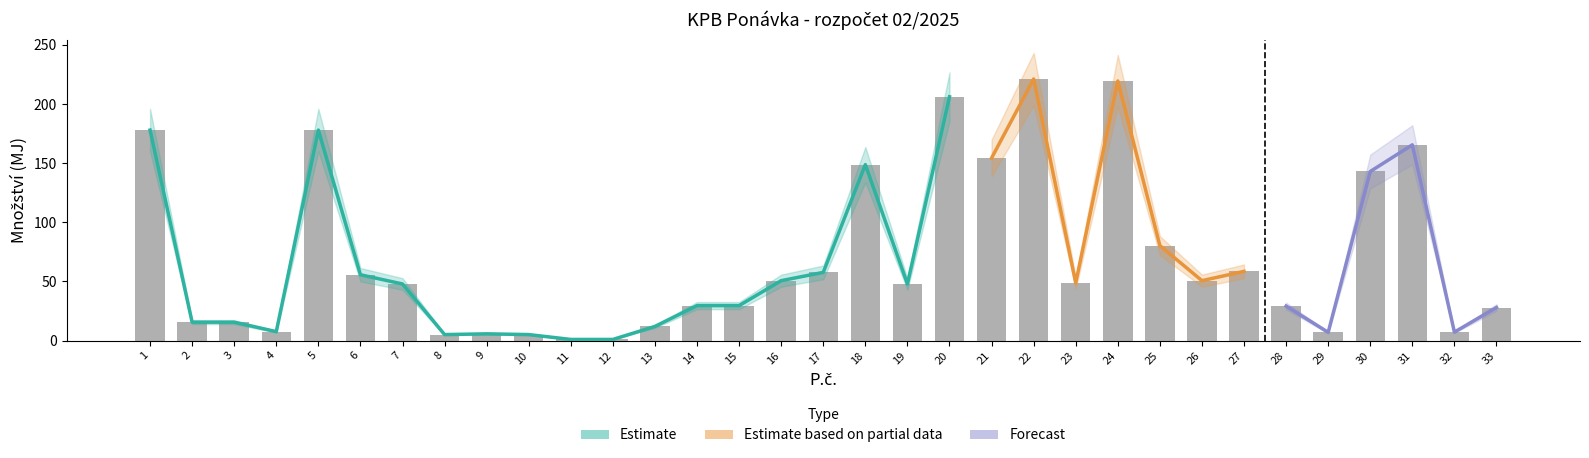

Reading left to right, extract all data points from this chart.

Množství: 1=178.4	2=15.6	3=15.6	4=7.6	5=178.4	6=55.8	7=48.0	8=5.1	9=5.8	10=5.1	11=1.0	12=1.0	13=12.0	14=29.6	15=29.6	16=50.7	17=57.7	18=148.8	19=48.0	20=206.2	21=154.4	22=221.2	23=48.8	24=219.5	25=80.3	26=50.7	27=58.5	28=29.2	29=7.0	30=143.0	31=165.5	32=7.2	33=28.0
Estimate: 1=160.0	2=14.0	3=14.0	4=6.8	5=160.0	6=50.0	7=43.0	8=4.6	9=5.2	10=4.6	11=0.9	12=0.9	13=10.8	14=26.6	15=26.6	16=45.6	17=51.9	18=133.9	19=43.0	20=185.6	21=138.9	22=199.1	23=43.9	24=197.6	25=72.3	26=45.6	27=52.7	28=26.3	29=6.3	30=128.7	31=149.0	32=6.5	33=25.2
Forecast: 1=196.0	2=17.2	3=17.2	4=8.4	5=196.0	6=61.4	7=52.8	8=5.6	9=6.3	10=5.6	11=1.1	12=1.1	13=13.2	14=32.6	15=32.6	16=55.8	17=63.5	18=163.7	19=52.8	20=226.8	21=169.8	22=243.3	23=53.7	24=241.5	25=88.3	26=55.8	27=64.4	28=32.1	29=7.7	30=157.3	31=182.1	32=7.9	33=30.8